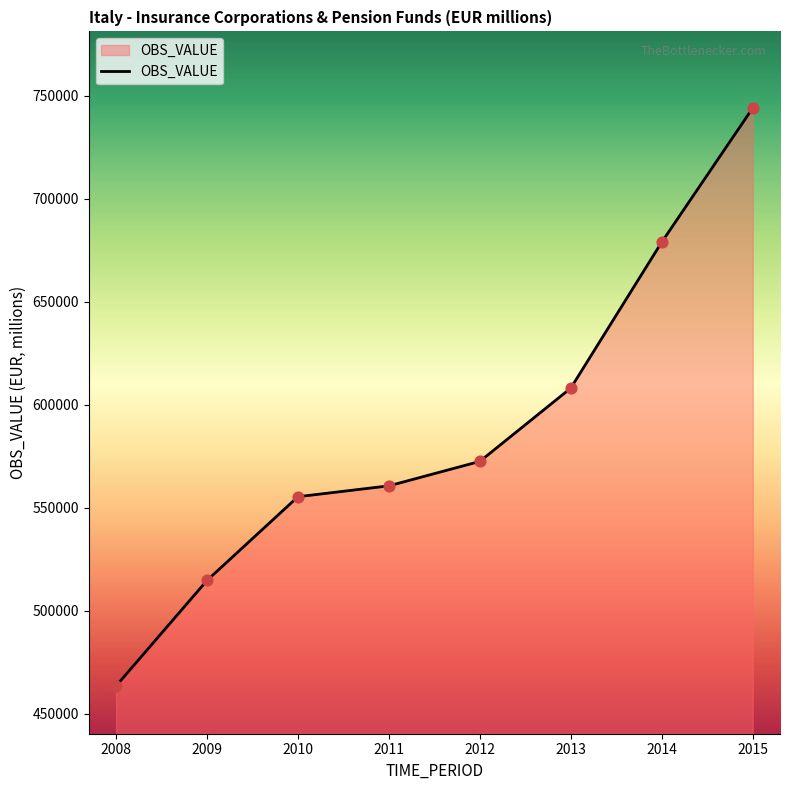

What is the change in value from 2008 to 2009?

+51215